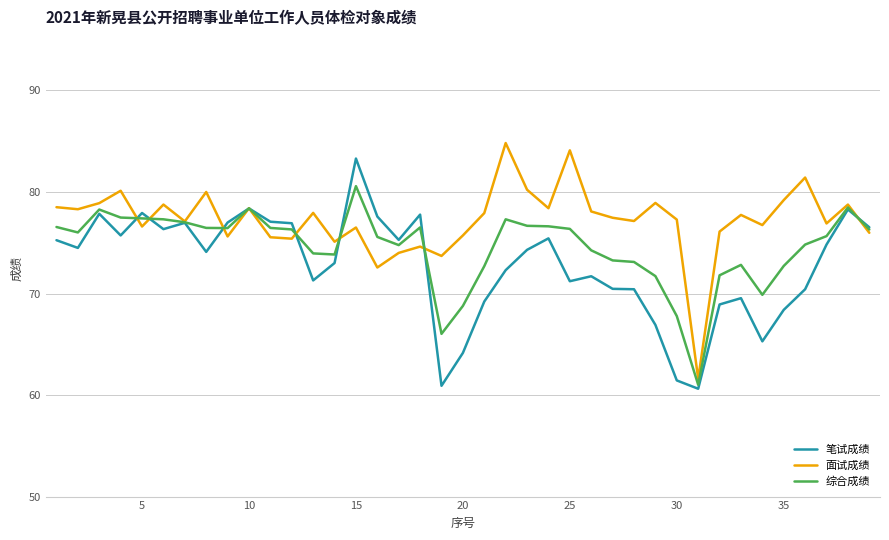

Which series has the largest total across all categories?

面试成绩